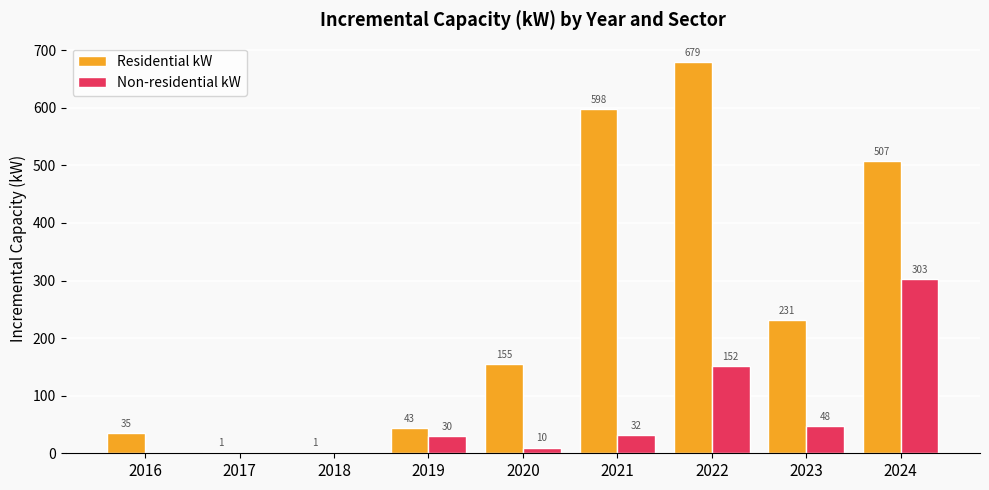

Which series changed the most between 2018 and 2021?

Residential kW